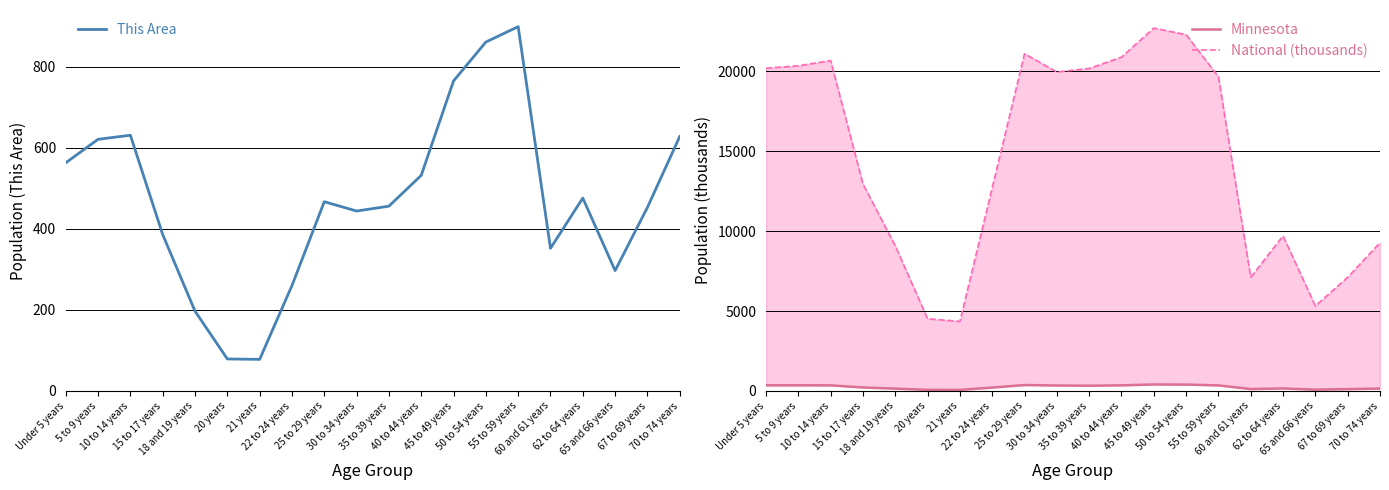

True or false: This Area and Minnesota cross at least once.

False